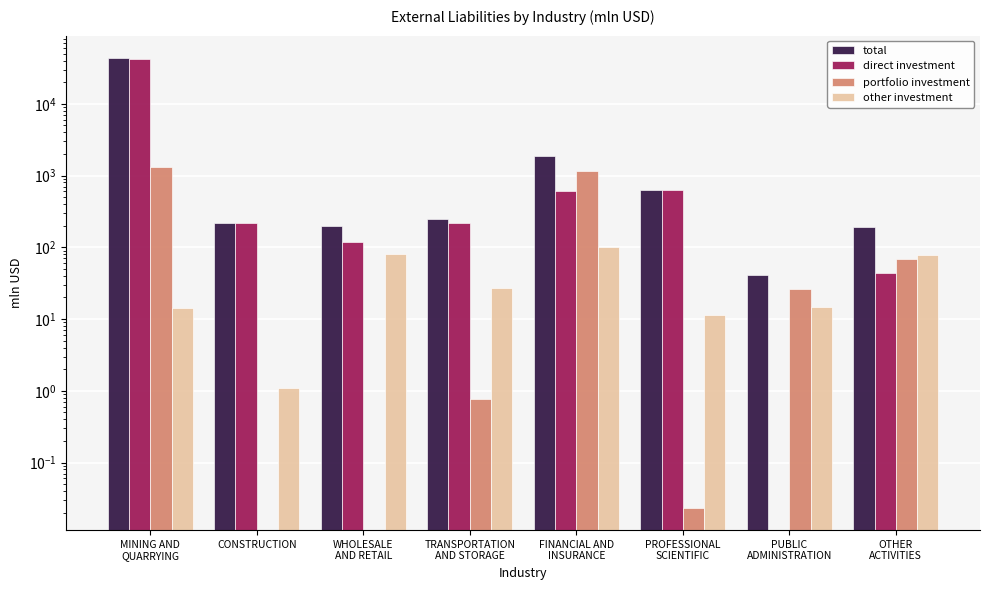

The other investment series shows 1.1 at CONSTRUCTION. True or false?

True